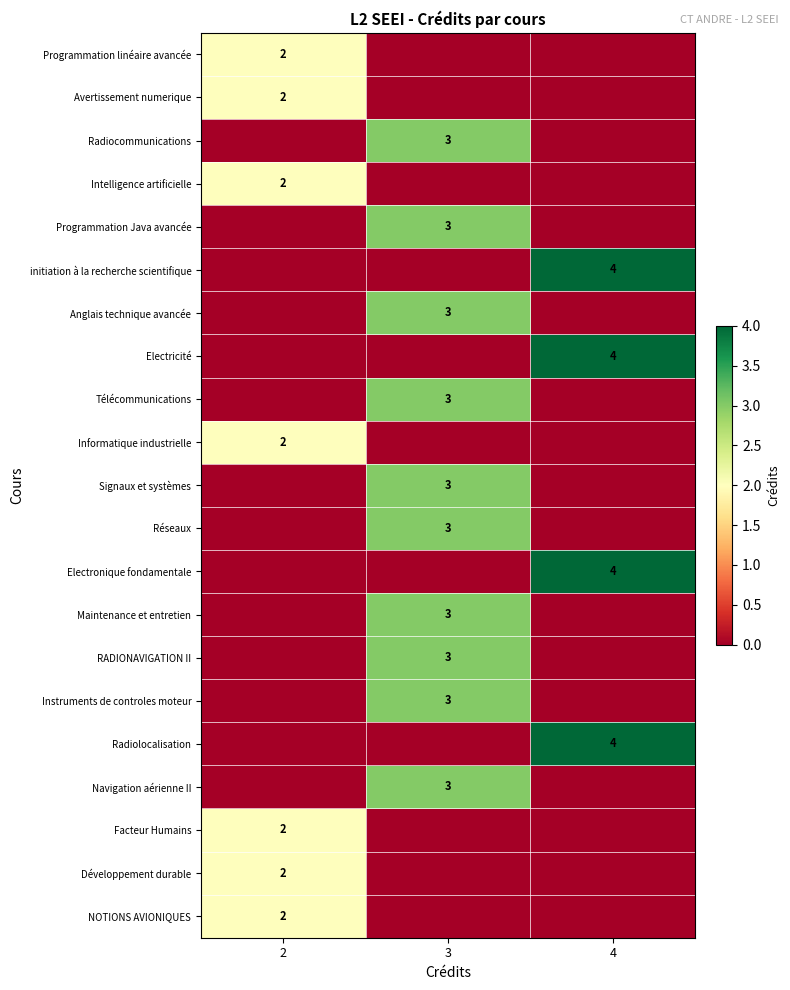

The value of RADIONAVIGATION II at 3 is 2. True or false?

False